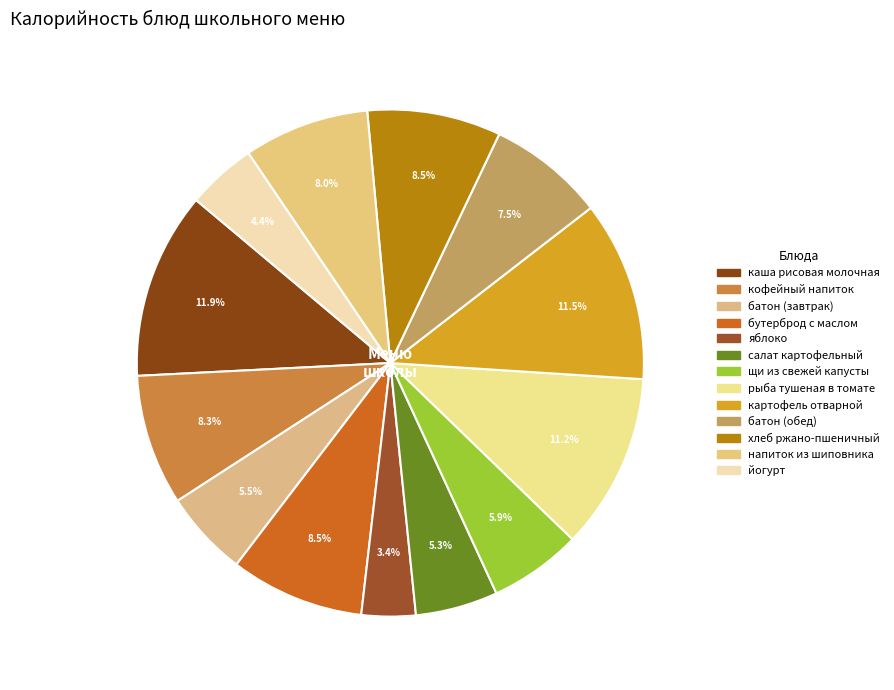

Count the number of slices in the pie.

13